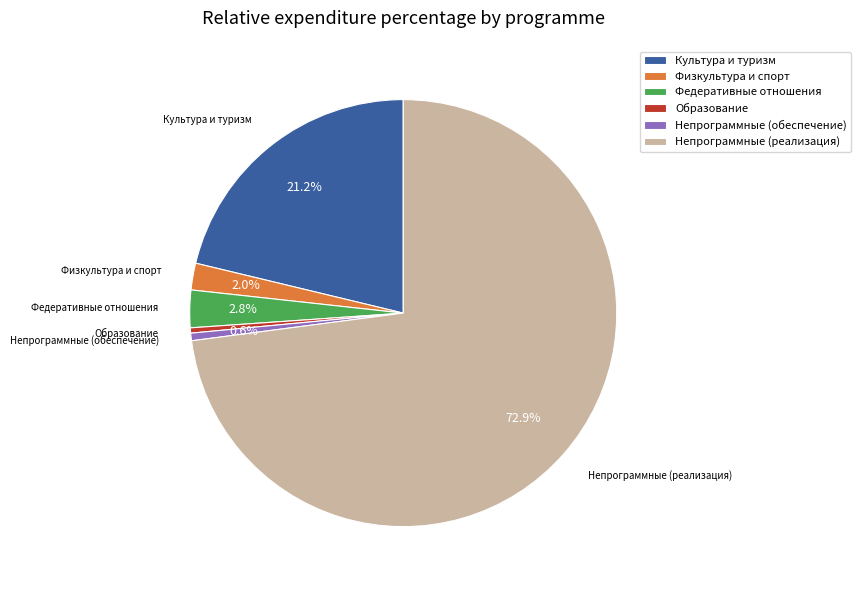

Is the sum of Непрограммные (обеспечение) and Культура и туризм greater than half?

No